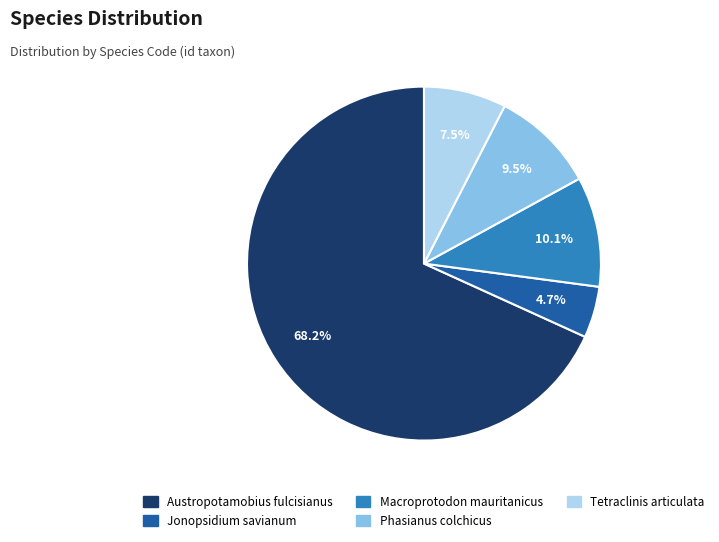

Which slice is the smallest?

Jonopsidium savianum